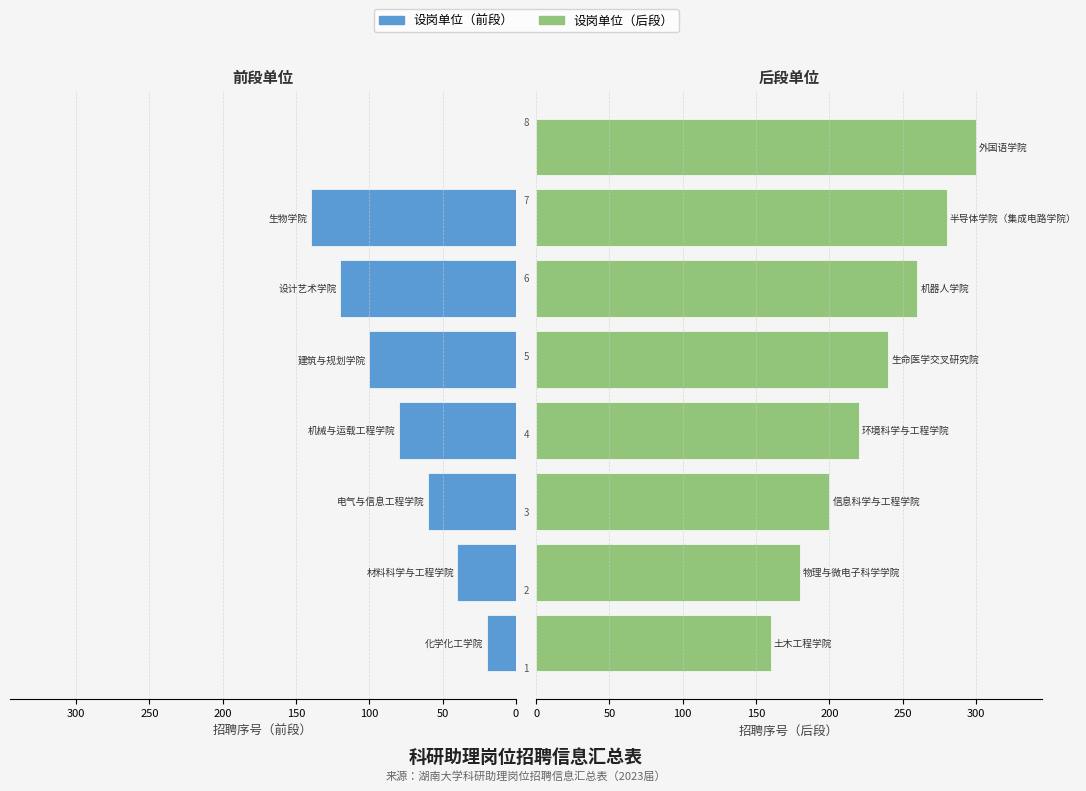

What is the difference between the maximum and minimum values in the 设岗单位（后段） series?

140